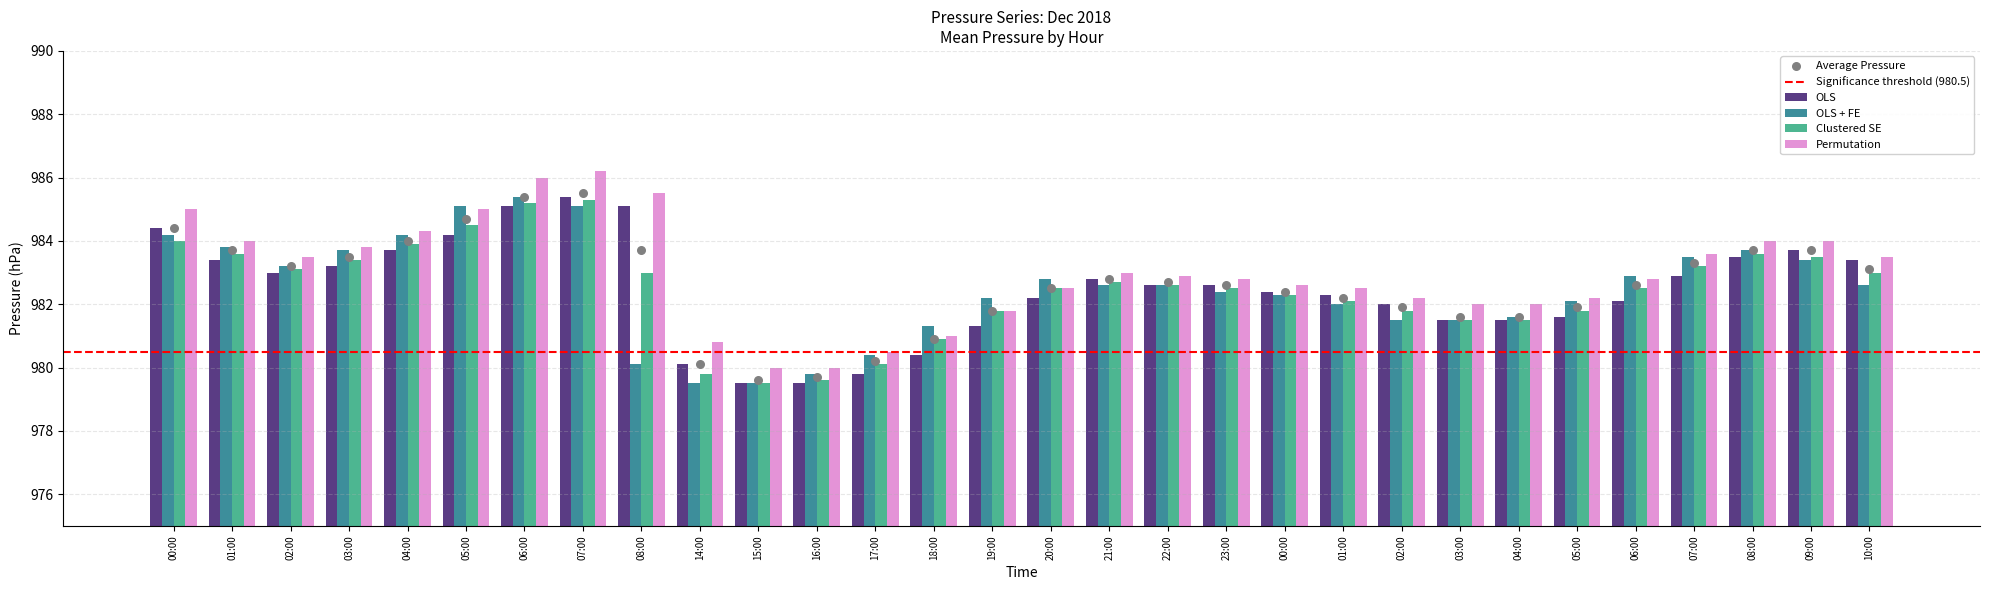

Which series reaches the minimum Y coordinate?

OLS